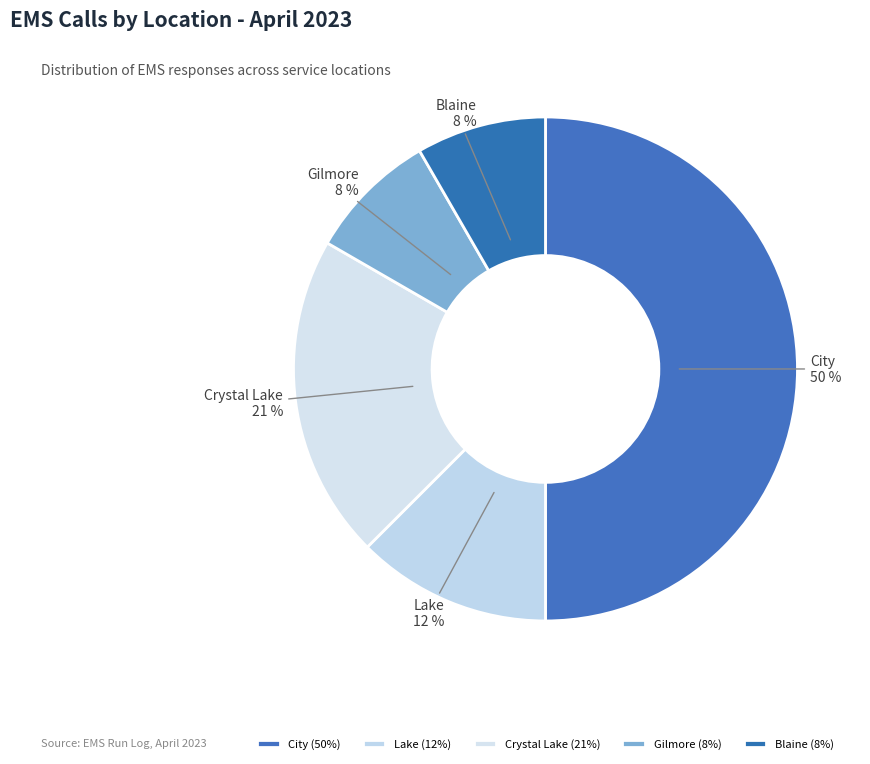

Is Lake the majority of the pie?

No